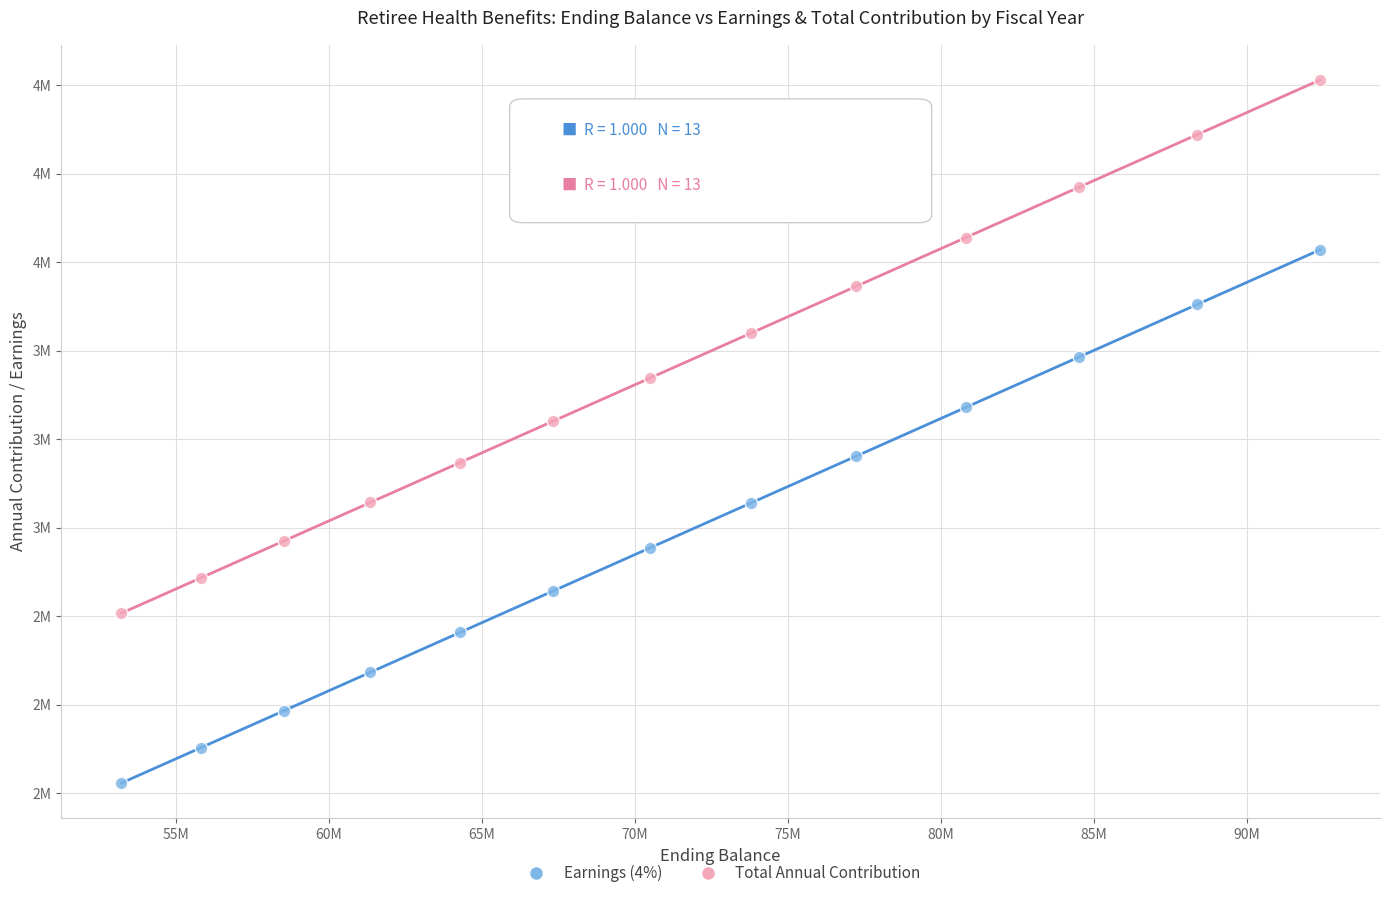

What are all the series names shown in the legend?

Earnings (4%), Total Annual Contribution